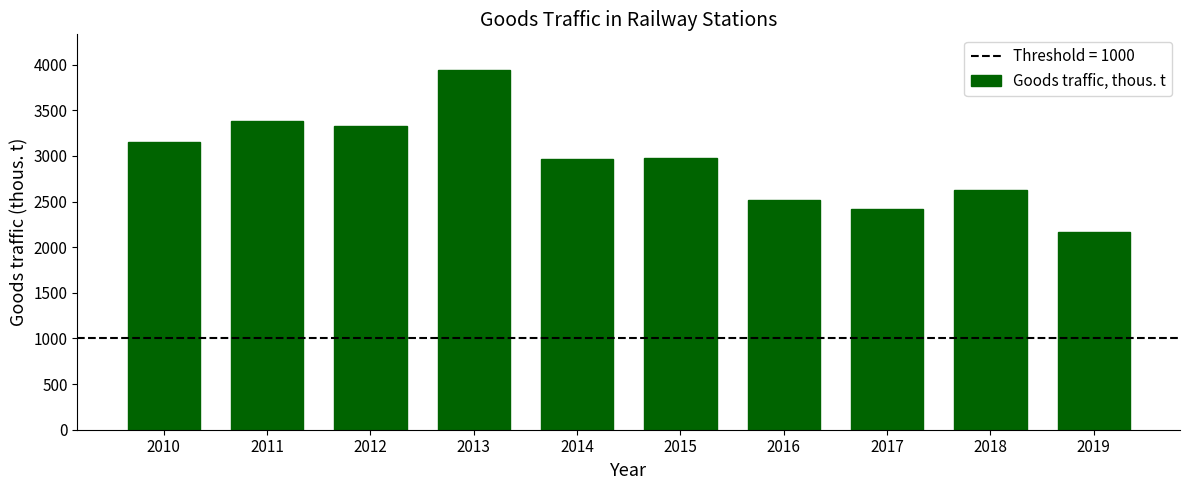

The value at 2016 is 3581. True or false?

False